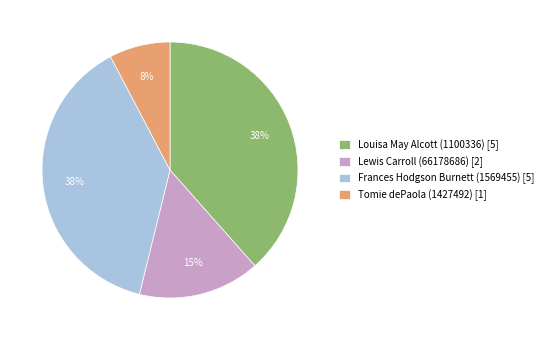

Which has a higher value, Lewis Carroll (66178686) or Frances Hodgson Burnett (1569455)?

Frances Hodgson Burnett (1569455)